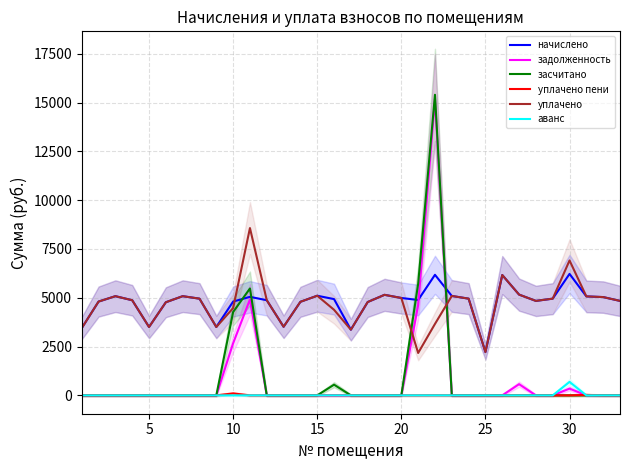

True or false: засчитано has a value of -7971.5 at 12.

False